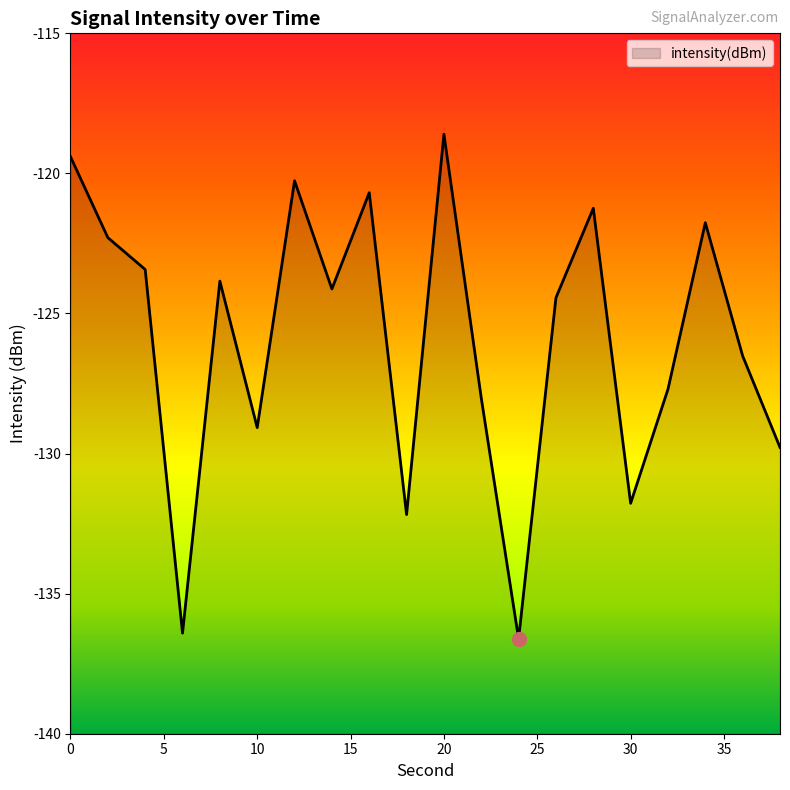

What is the greatest value displayed?

-118.6